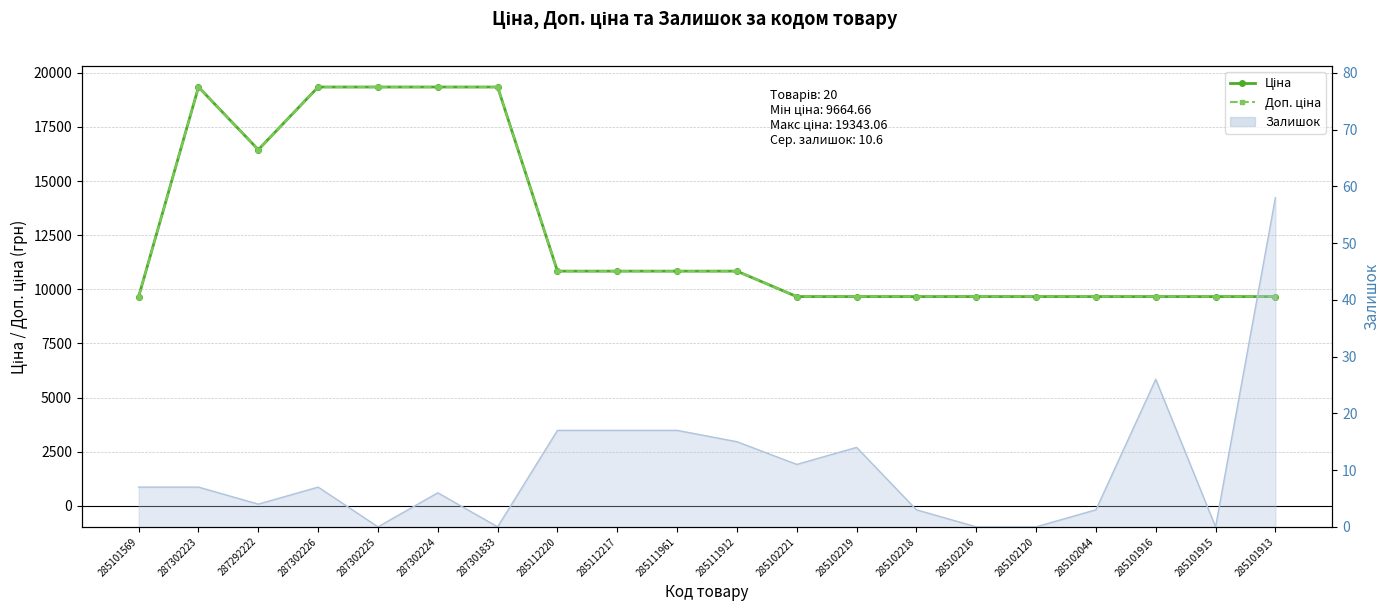

Count the number of categories in the chart.

20